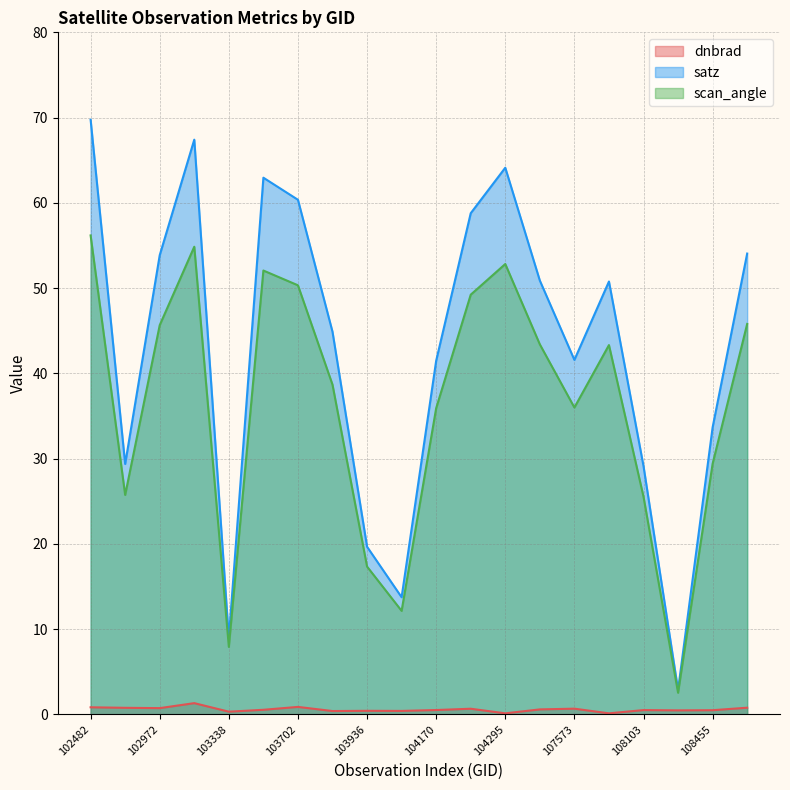

What is the minimum value shown in the chart?

0.1